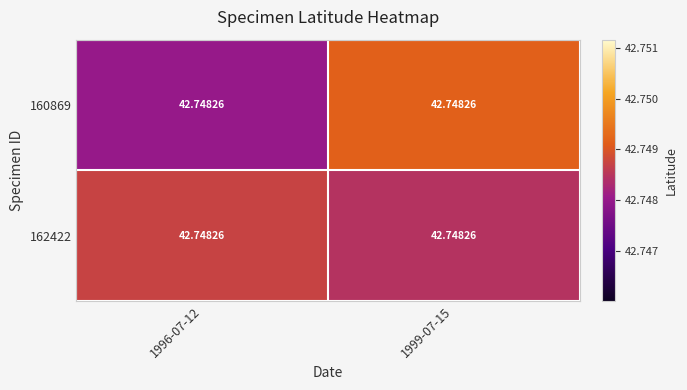

Reading left to right, list all the values displayed in this chart.

160869: 1996-07-12=42.7	1999-07-15=42.7
162422: 1996-07-12=42.7	1999-07-15=42.7